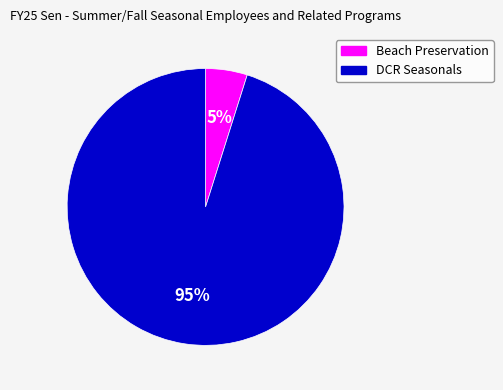

Rank the categories by value from lowest to highest.

Beach Preservation, DCR Seasonals